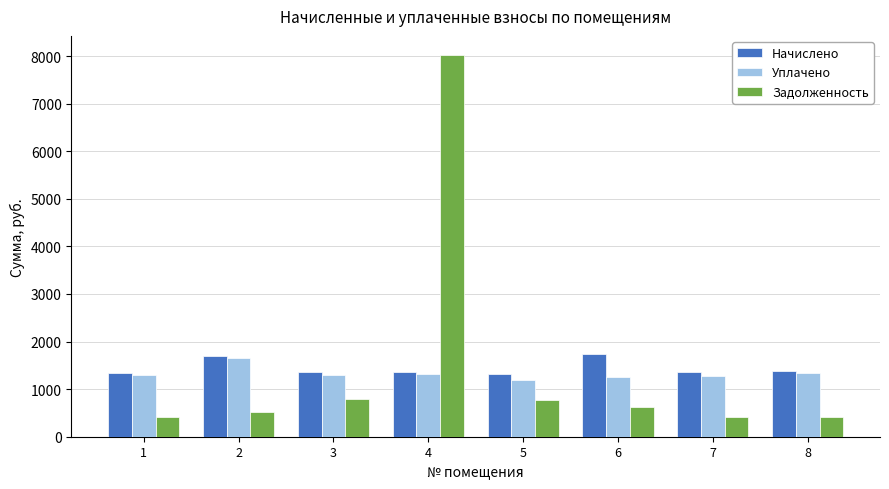

True or false: Задолженность has a value of 416.0 at 5.

False